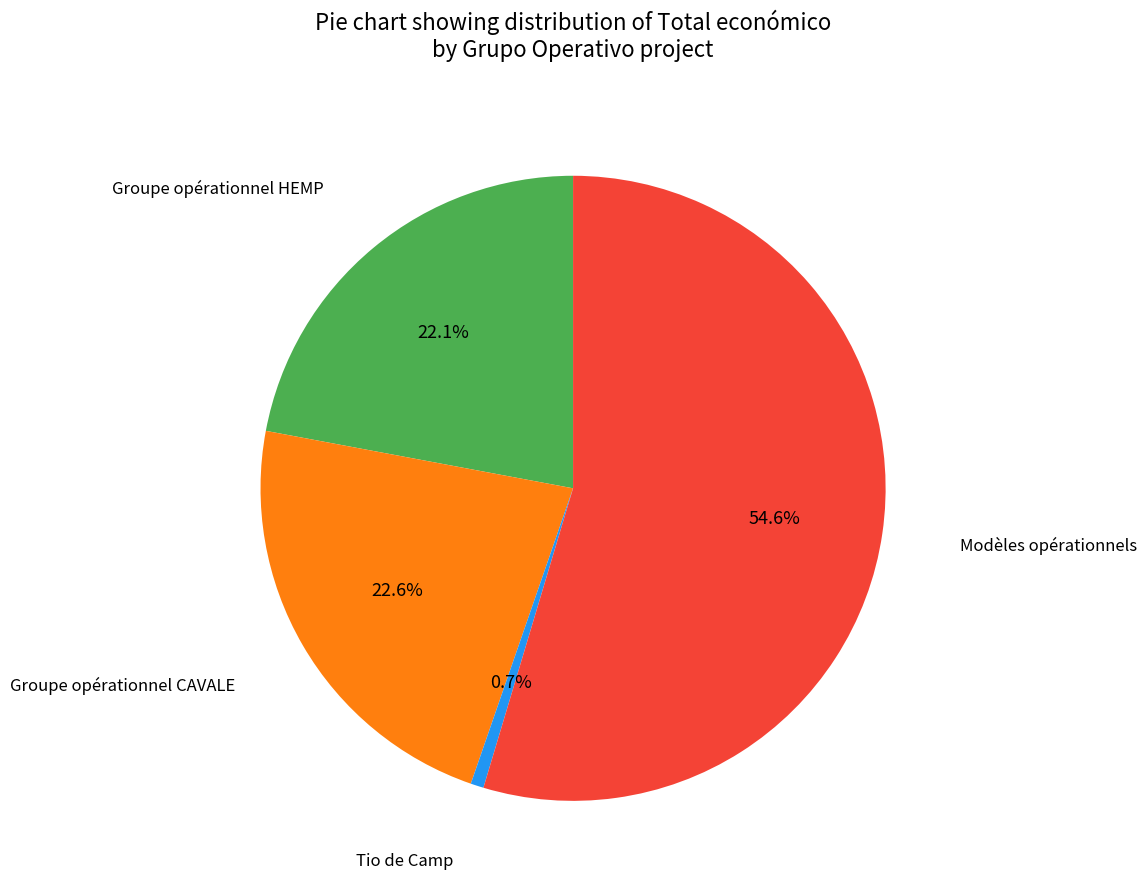

What is the smallest slice in the pie chart?

Tio de Camp